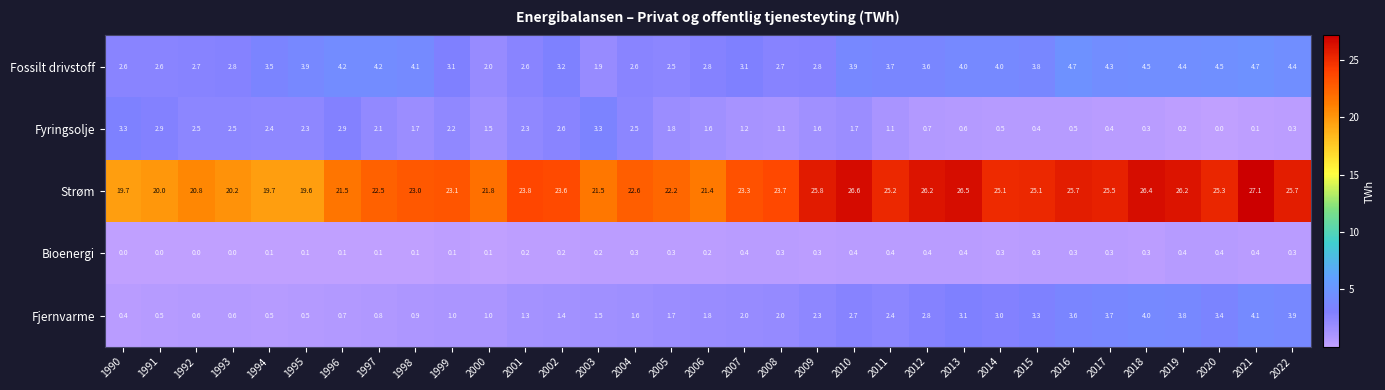

How many distinct data groups are displayed?

5